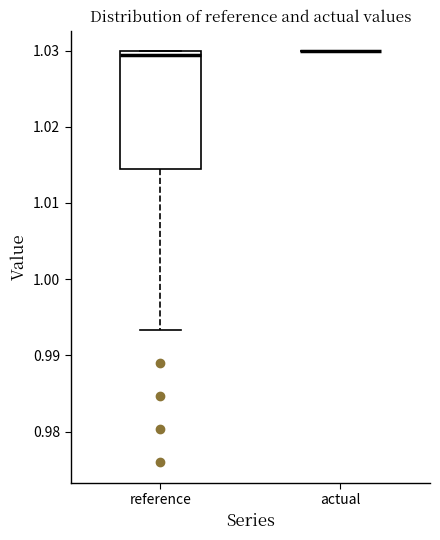

Comparing the boxes themselves (not the whiskers), which one is the tallest?

reference